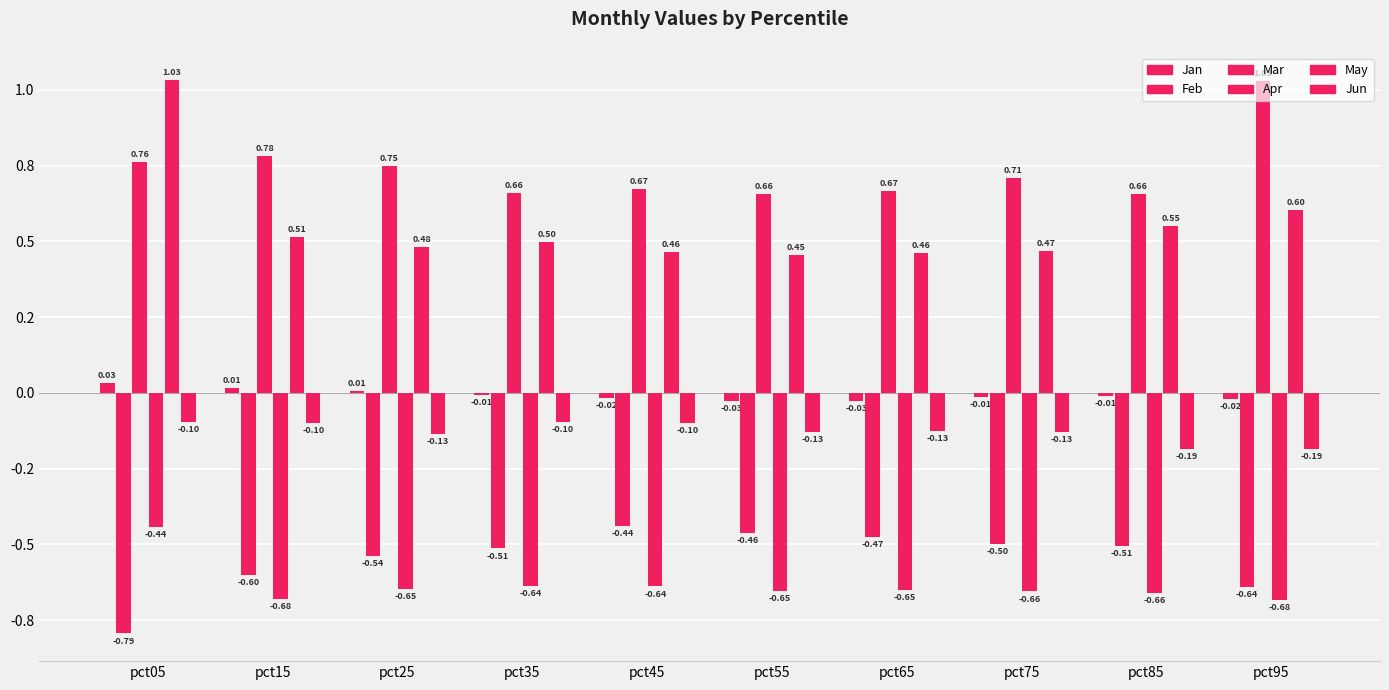

Does the chart contain stacked bars?

No